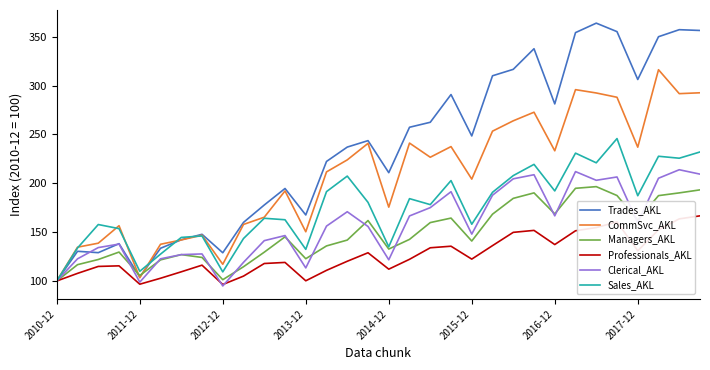

What is the minimum value for Sales_AKL?

100.0